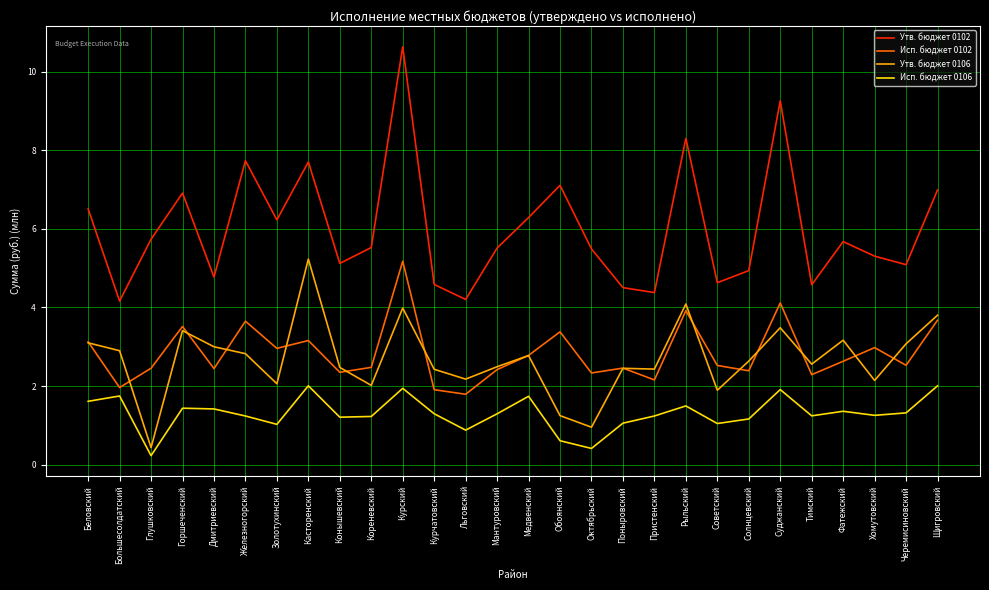

At Курчатовский, list the series in order from smallest to largest.

Исп. бюджет 0106, Исп. бюджет 0102, Утв. бюджет 0106, Утв. бюджет 0102